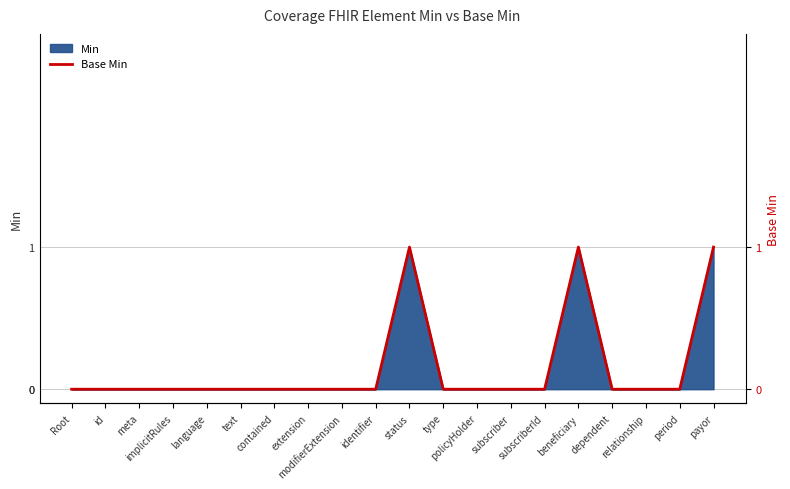

Reading right to left, extract all data points from this chart.

1	0	0	0	1	0	0	0	0	1	0	0	0	0	0	0	0	0	0	0